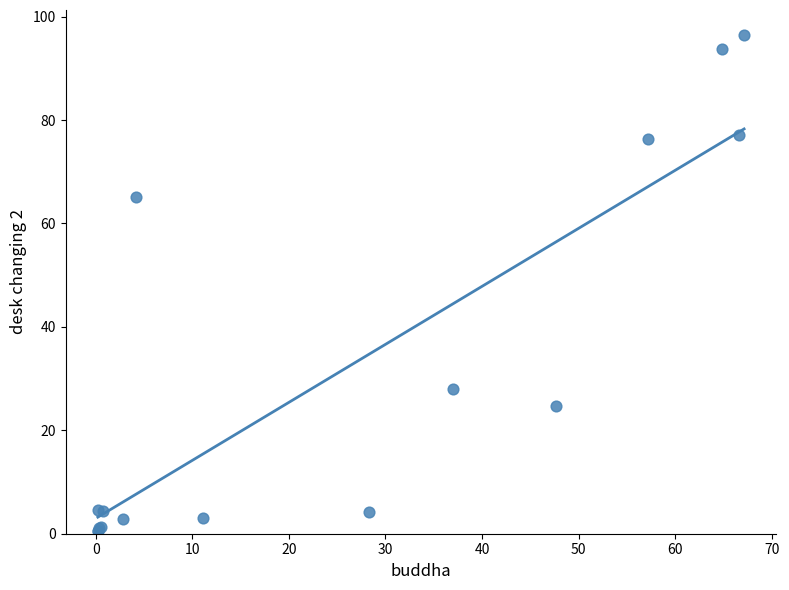

What Y value in the scatter plot is closest to 48?

65.0